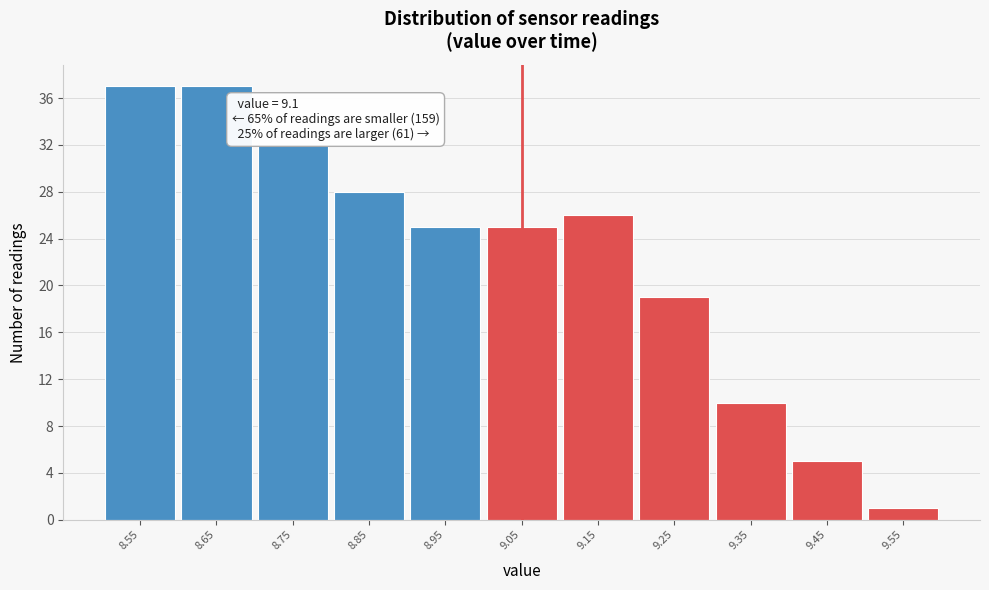

Reading left to right, list all the values displayed in this chart.

37	37	32	28	25	25	26	19	10	5	1